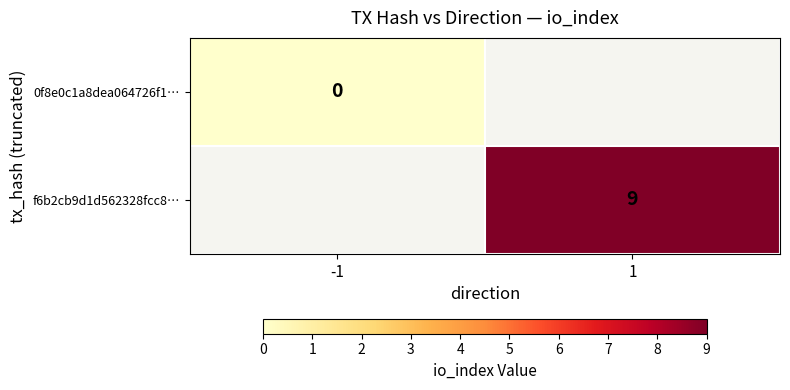

How many series are shown in this chart?

2